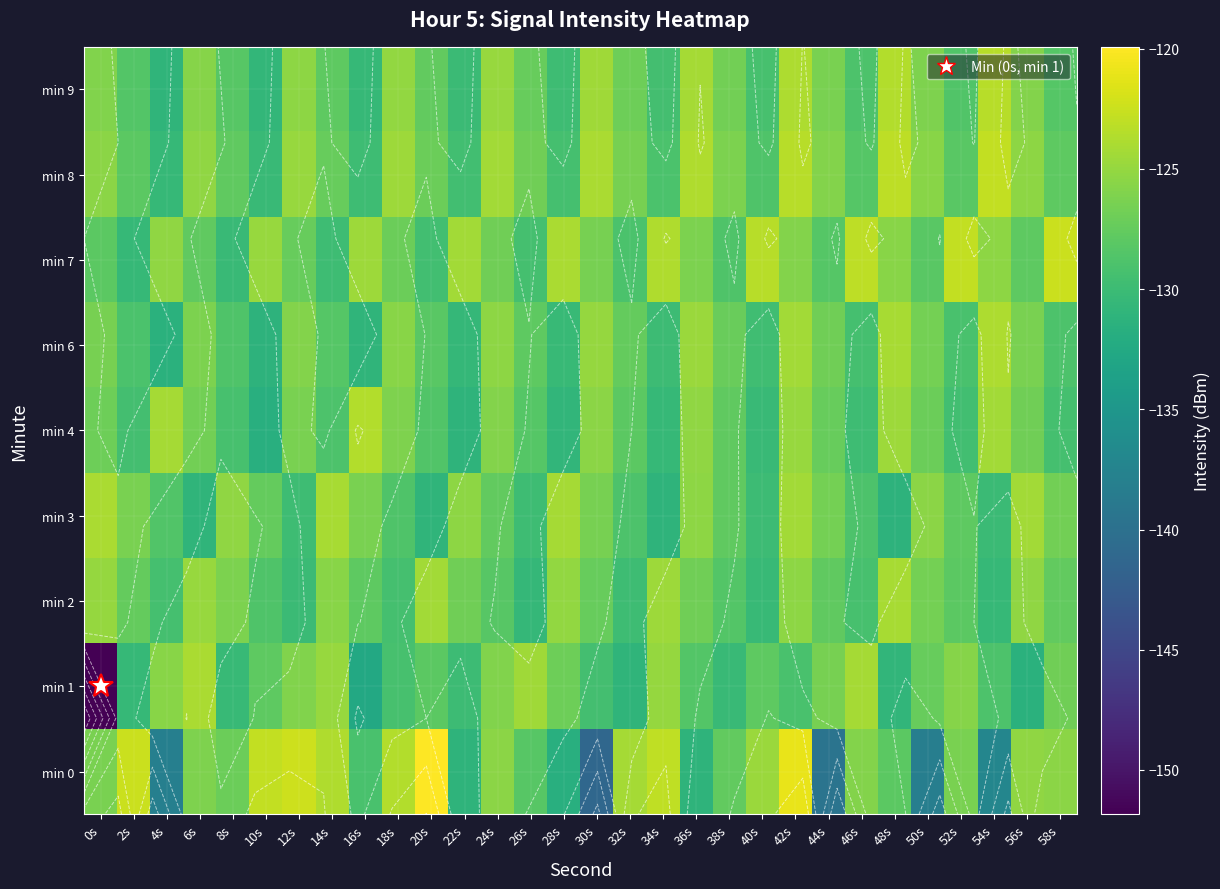

Which category has the highest value in the min 4 series?

16s